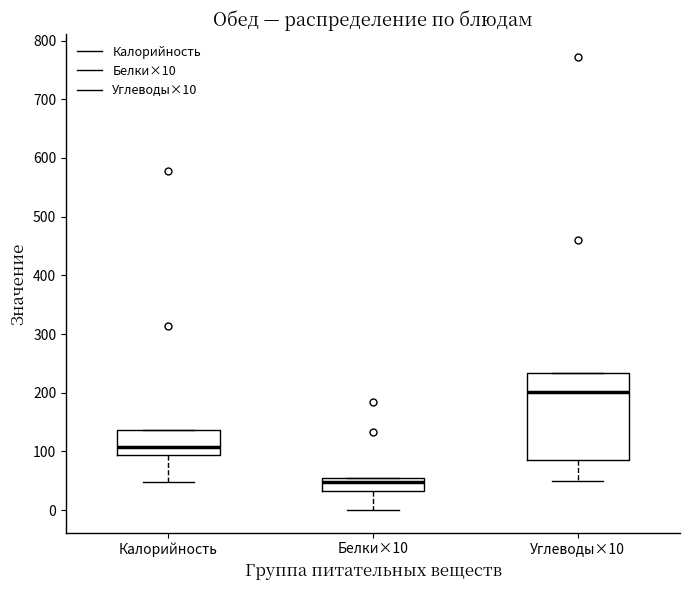

Reading left to right, read every box against the y-axis: the position of its median line, the range the box covers, and the ends of its whiskers. The values are not printed on the chart, so give them approximately, as read against the axis.

Калорийность: median 110, box 90 to 140, whiskers 50 to 140
Белки×10: median 50, box 30 to 60, whiskers 0 to 60
Углеводы×10: median 200, box 90 to 230, whiskers 50 to 230